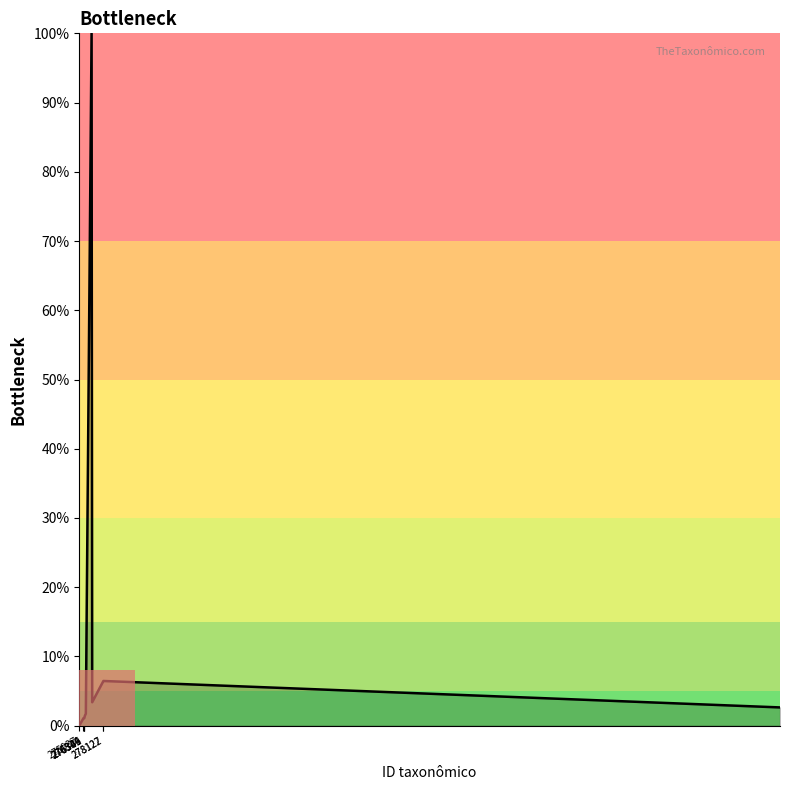

What is the greatest value displayed?

100.0